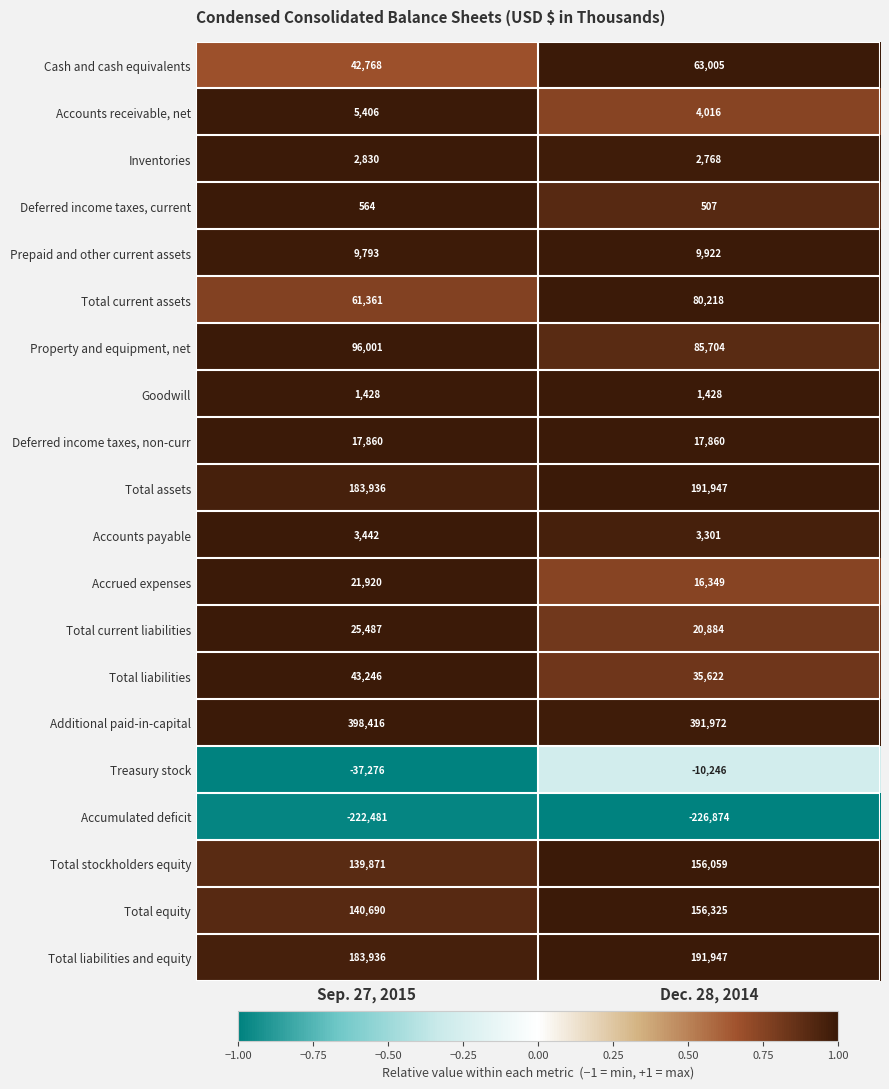

At which label does Total liabilities and equity reach its peak?

Dec. 28, 2014